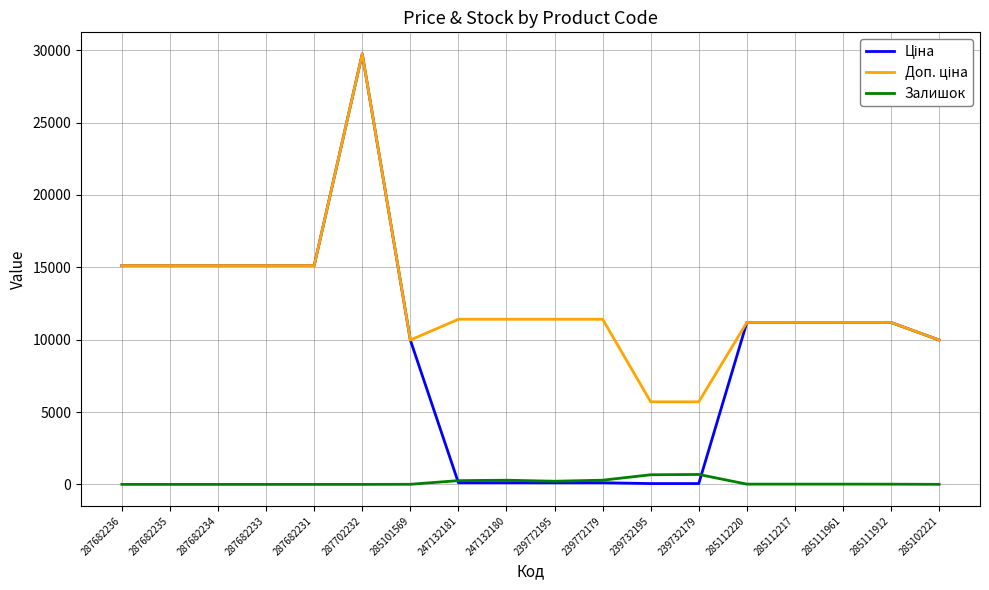

What is the total value across all series at 287702232?

59494.5